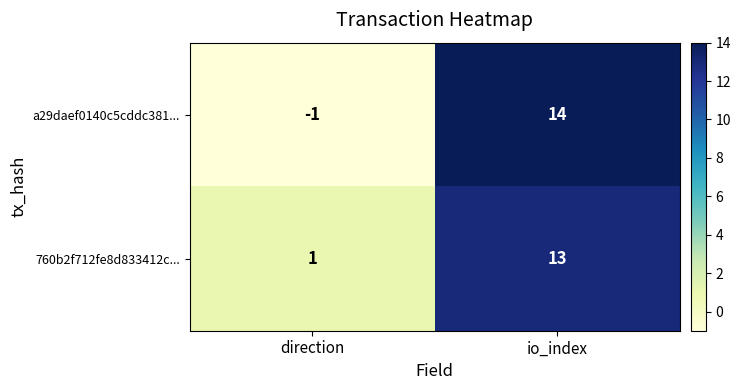

Where is a29daef0140c5cddc381... nearest to the value 6?

direction